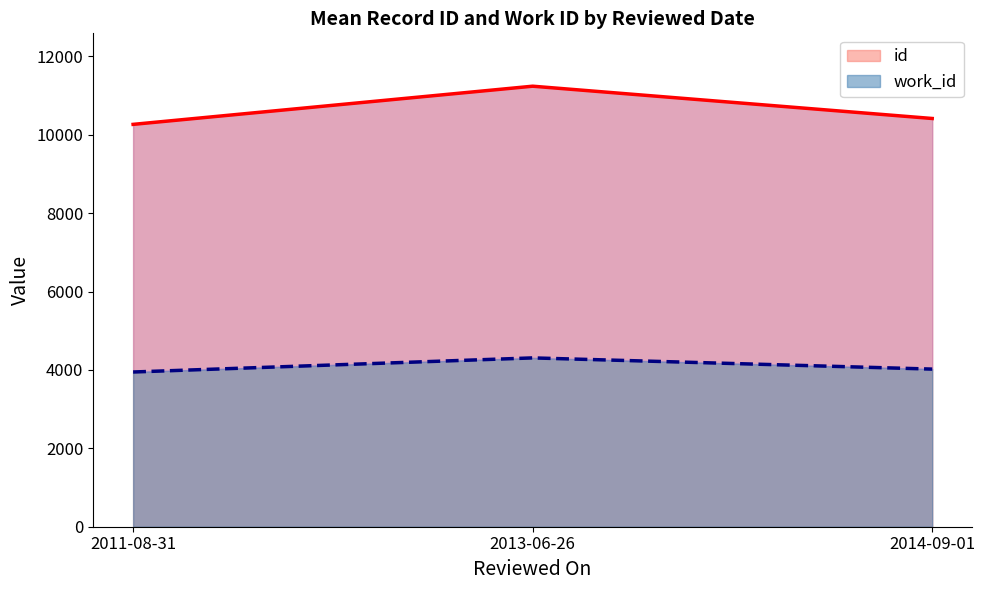

What is the highest value of the id series?

11241